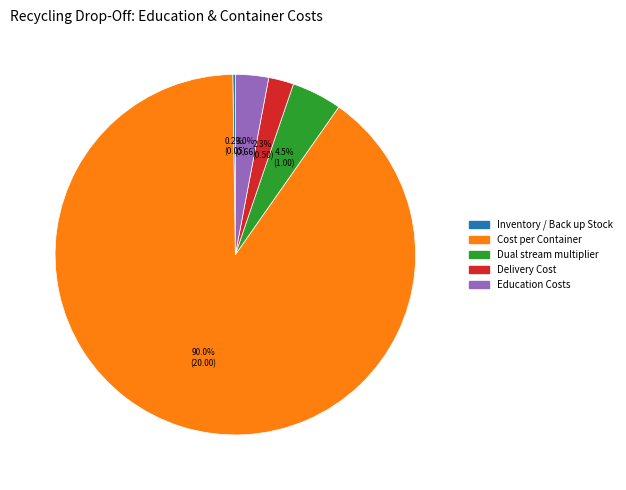

Does any single category account for the majority?

Yes